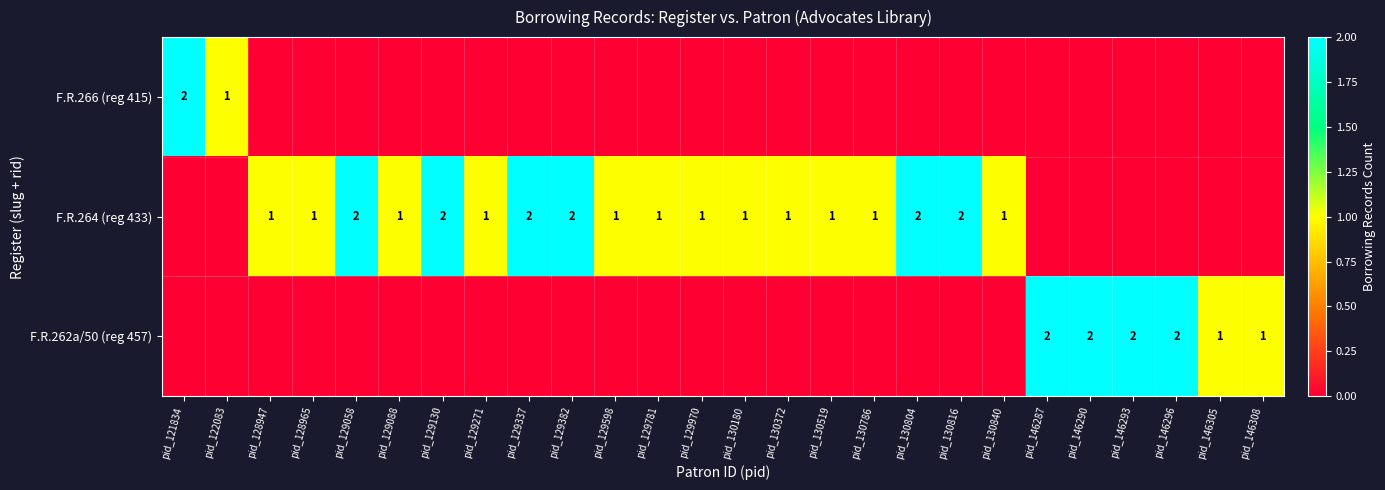

True or false: F.R.264 (reg 433) has a value of 0 at pid_129271.

False